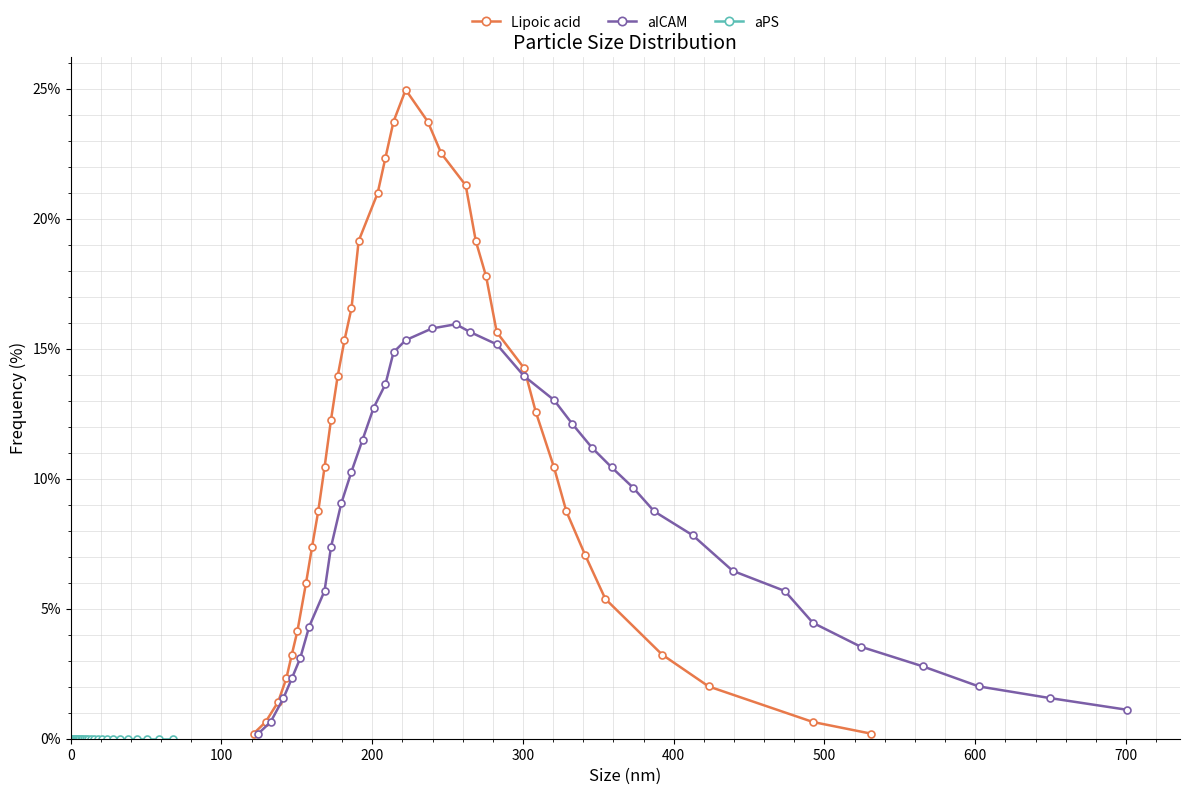

Does the chart display data point markers on the line(s)?

Yes